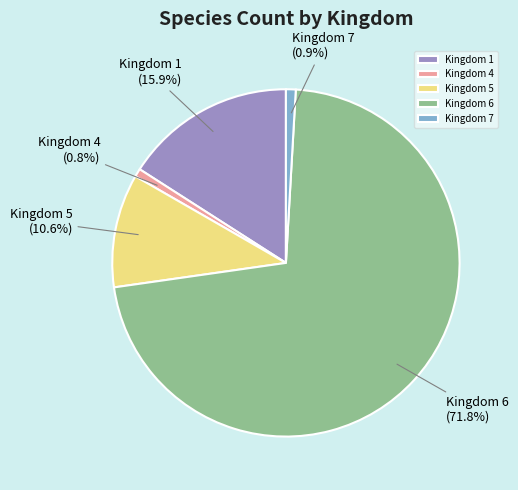

What percentage do Kingdom 7 and Kingdom 6 together represent?

72.7%